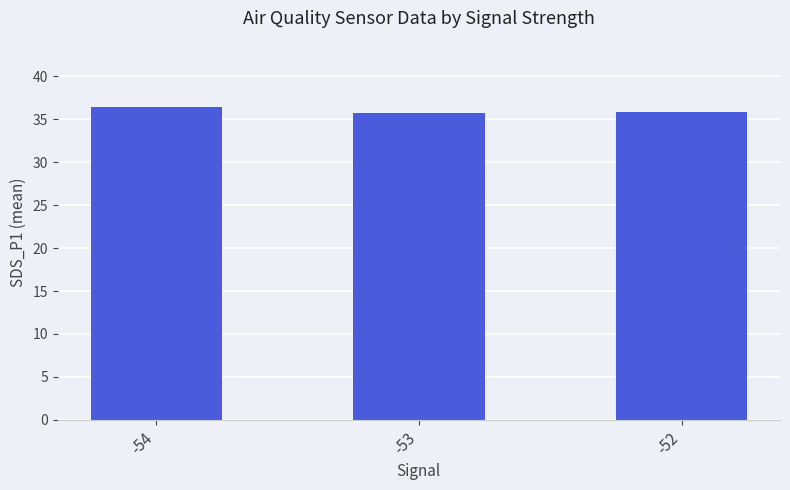

How many values are between 35 and 36?

2